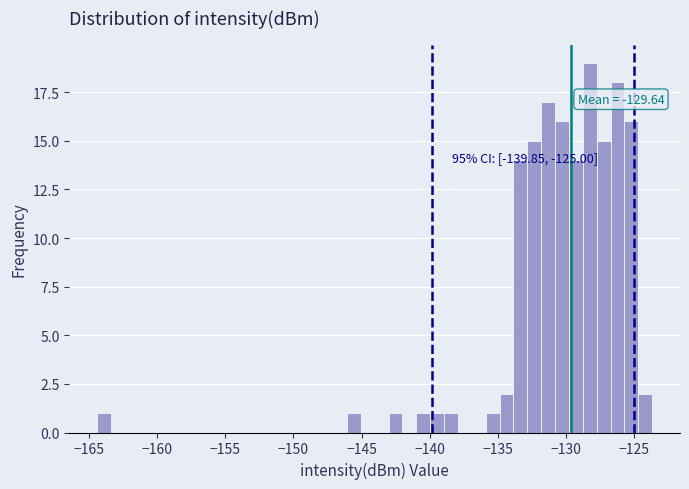

Read against the x-axis, roughly where is the centre of the tallest bar?

-128.0